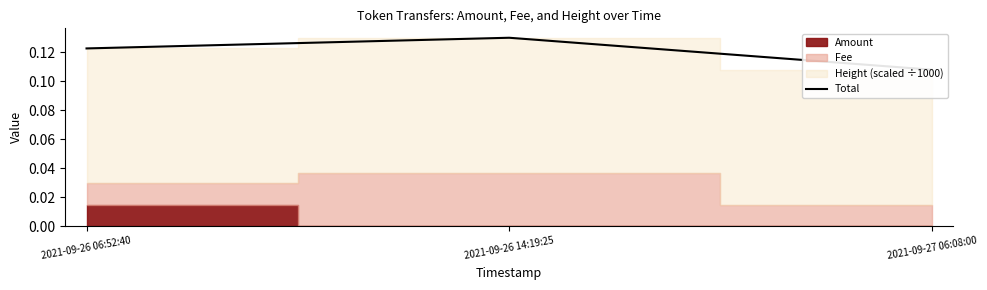

Reading left to right, extract all data points from this chart.

0.1	0.1	0.1